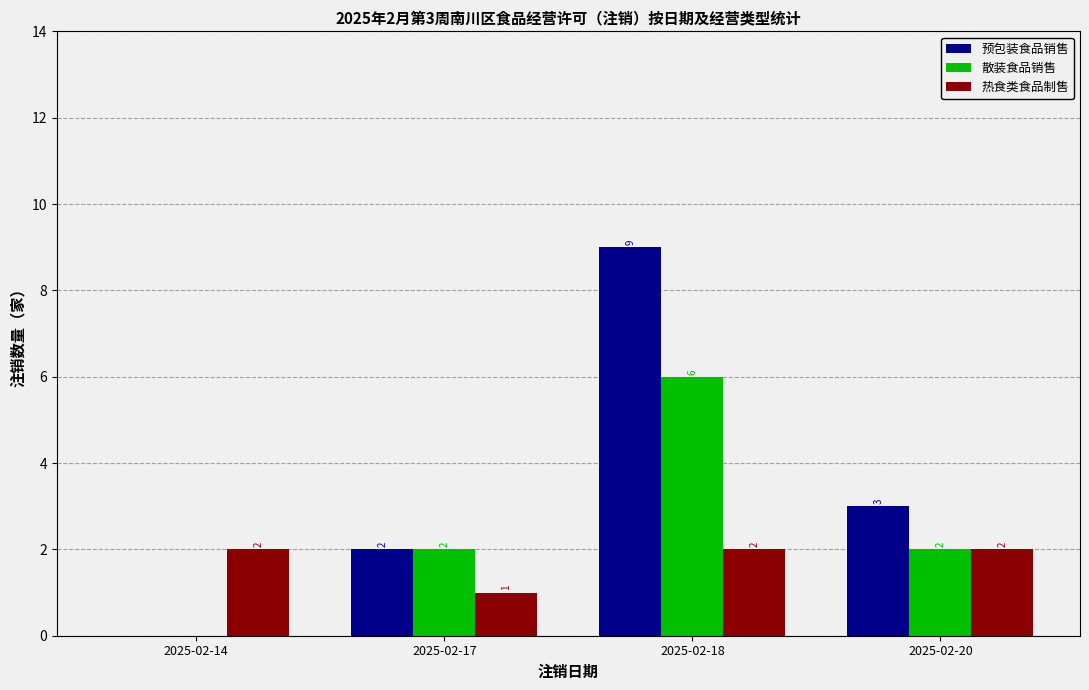

How many distinct data groups are displayed?

3